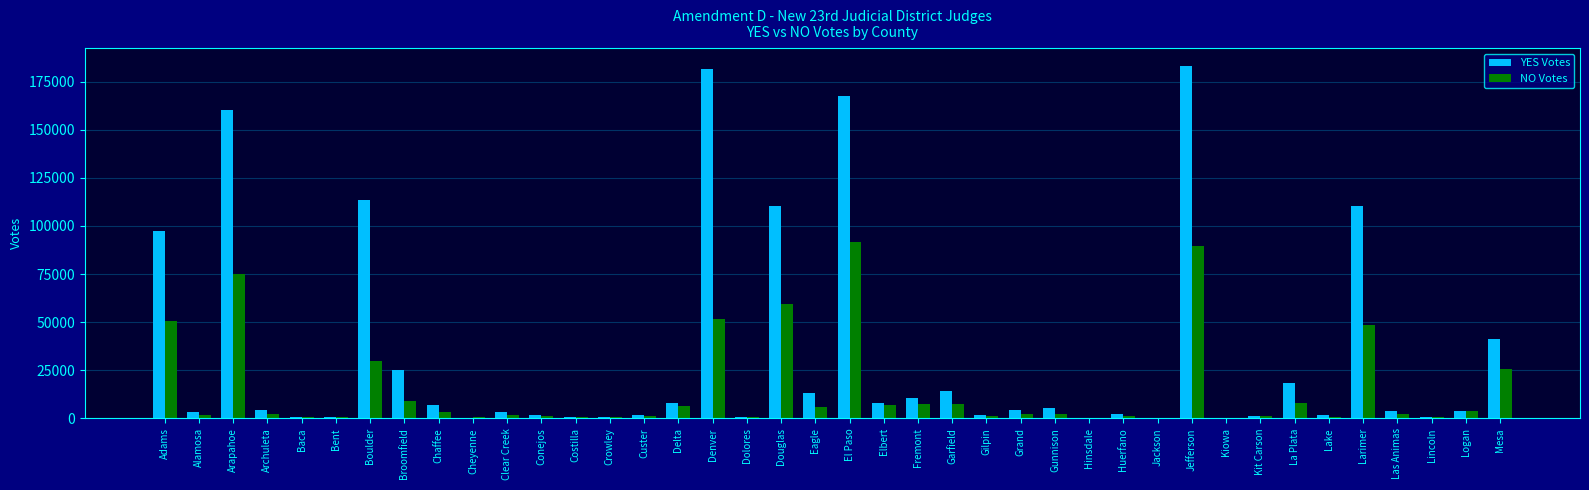

What is the sum of all NO Votes values?

605657